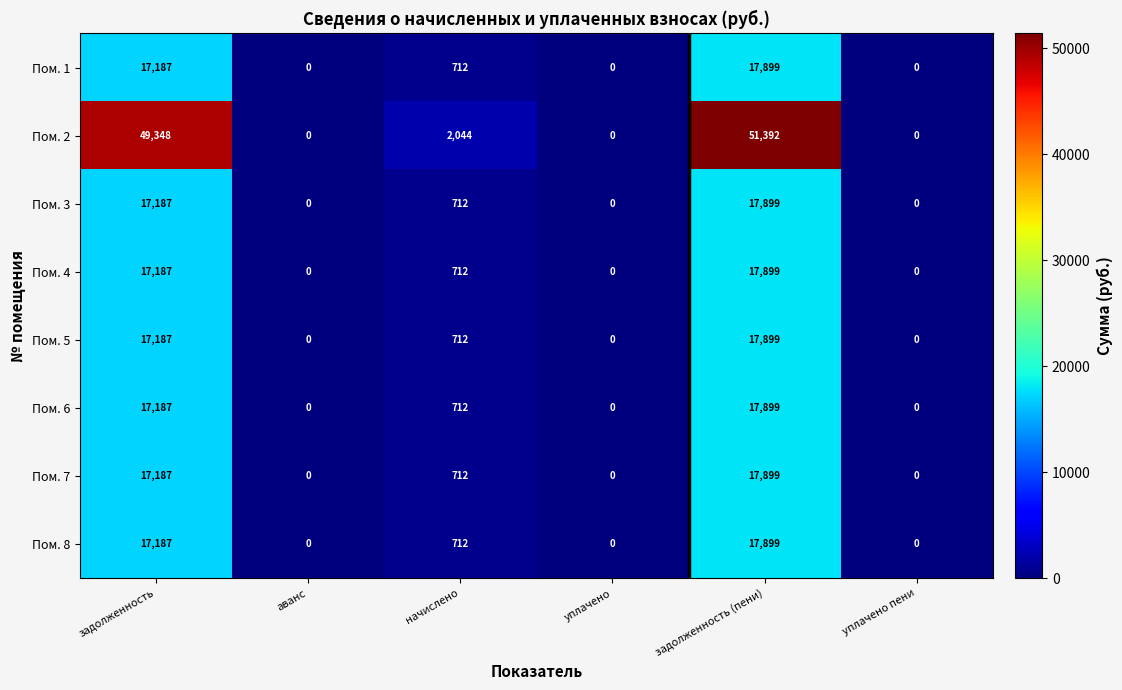

At which label does Пом. 5 reach its peak?

задолженность (пени)